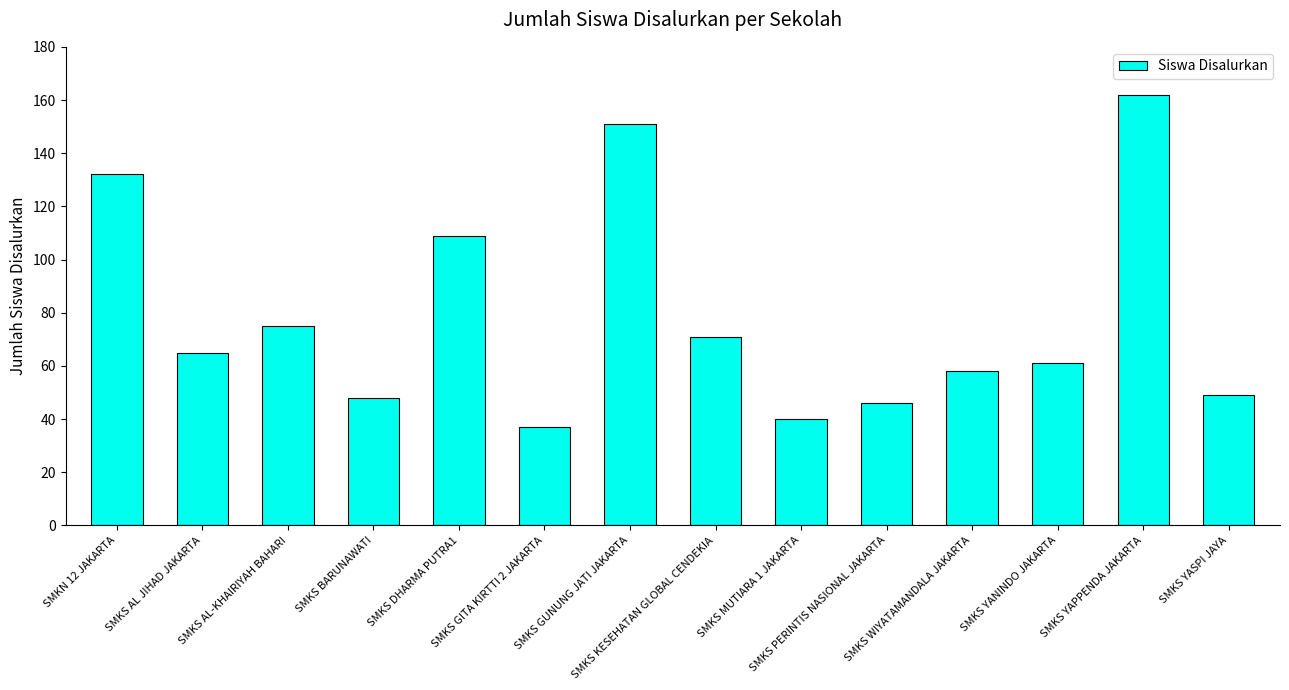

True or false: the data shows 49 at SMKS YASPI JAYA.

True